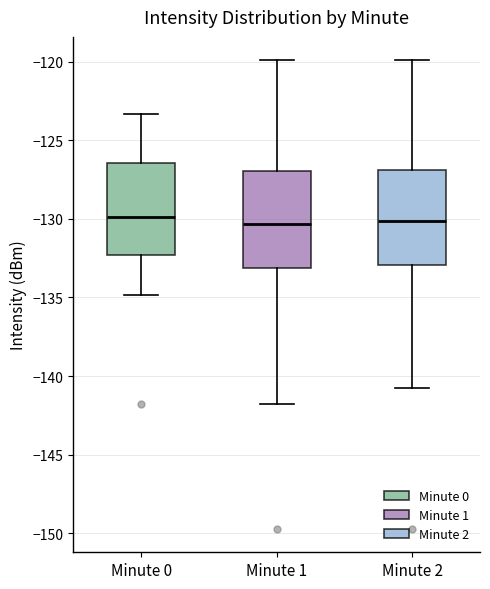

Reading left to right, read every box against the y-axis: the position of its median line, the range the box covers, and the ends of its whiskers. The values are not printed on the chart, so give them approximately, as read against the axis.

Minute 0: median -130.0, box -132.5 to -126.5, whiskers -135.0 to -123.5
Minute 1: median -130.5, box -133.0 to -127.0, whiskers -142.0 to -120.0
Minute 2: median -130.0, box -133.0 to -127.0, whiskers -141.0 to -120.0